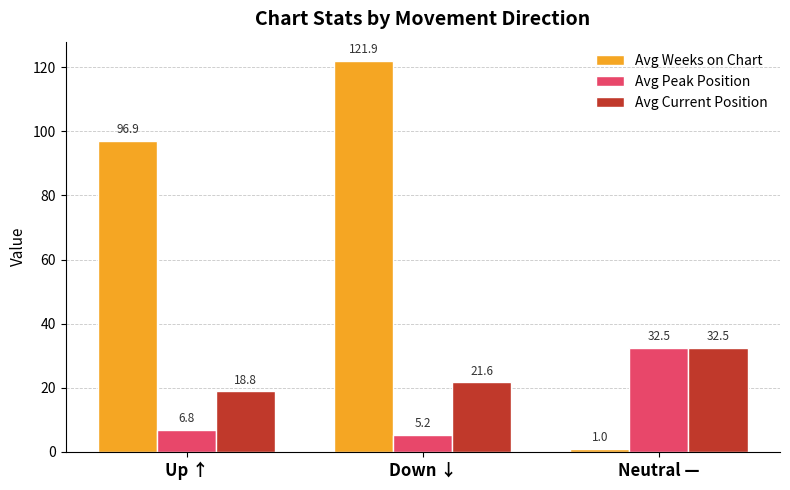

What position from the right is Up ↑?

3